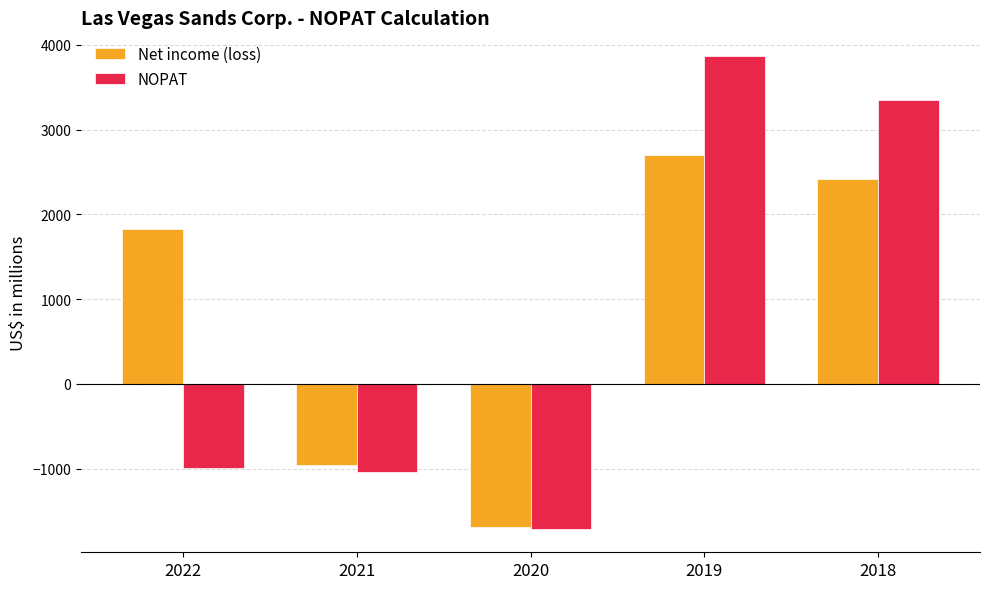

Which series has the largest range (max minus min)?

NOPAT